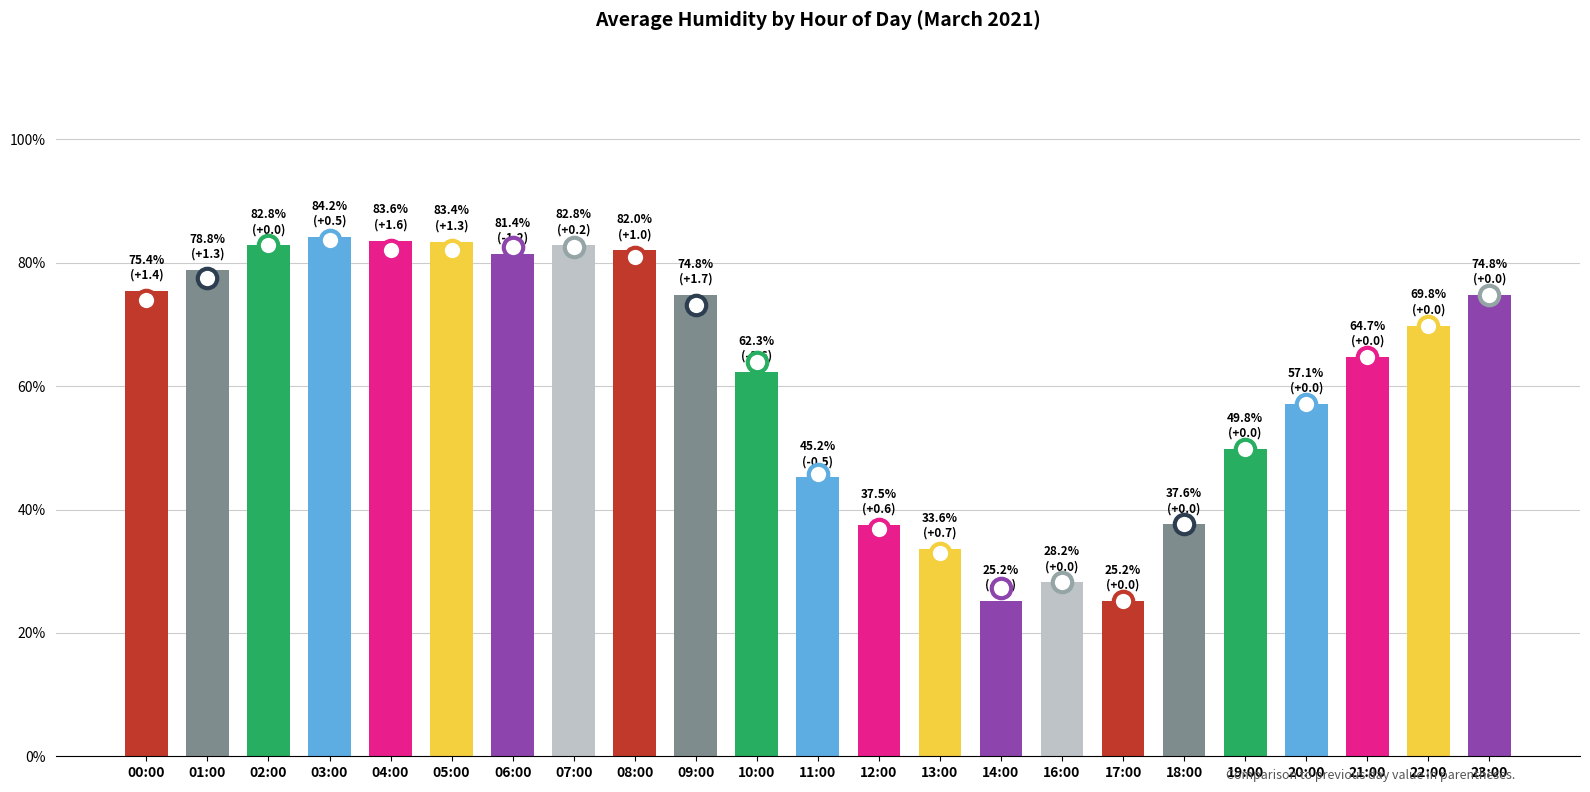

What position from the right is 21:00?

3